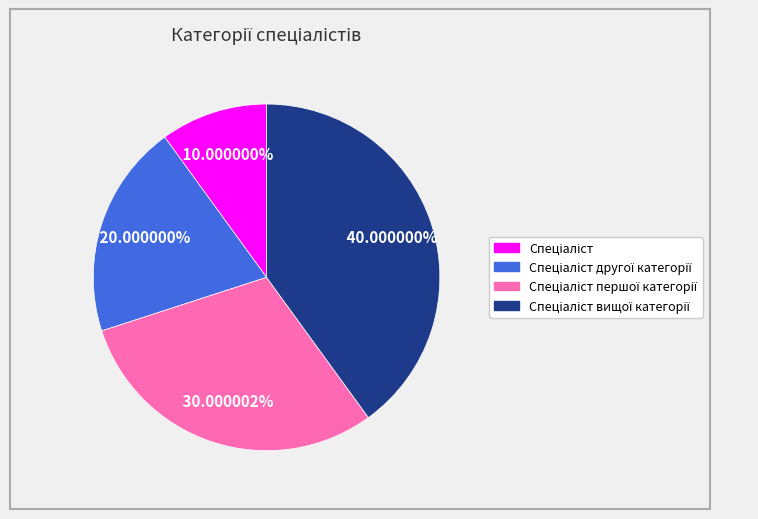

Is there a majority slice in this chart?

No